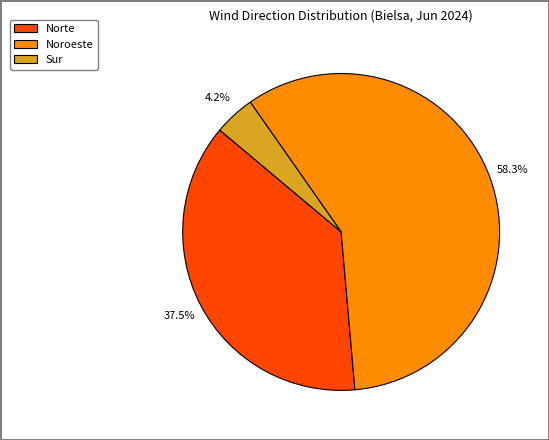

To the nearest percent, what percentage of the pie is Noroeste?

58%